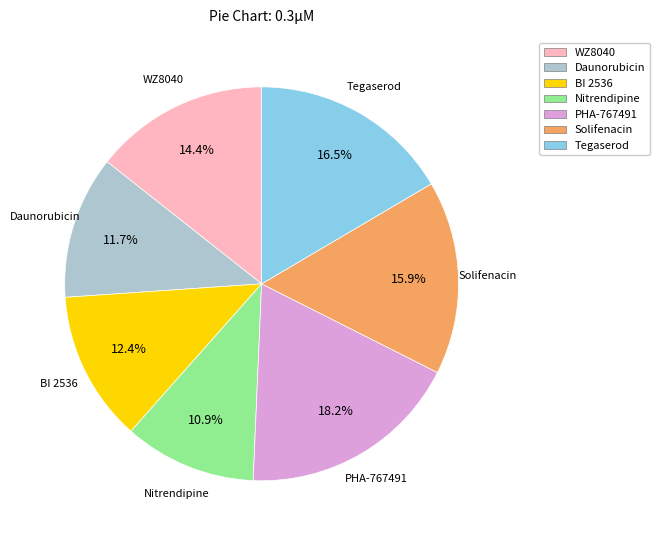

Does PHA-767491 represent more than half of the total?

No